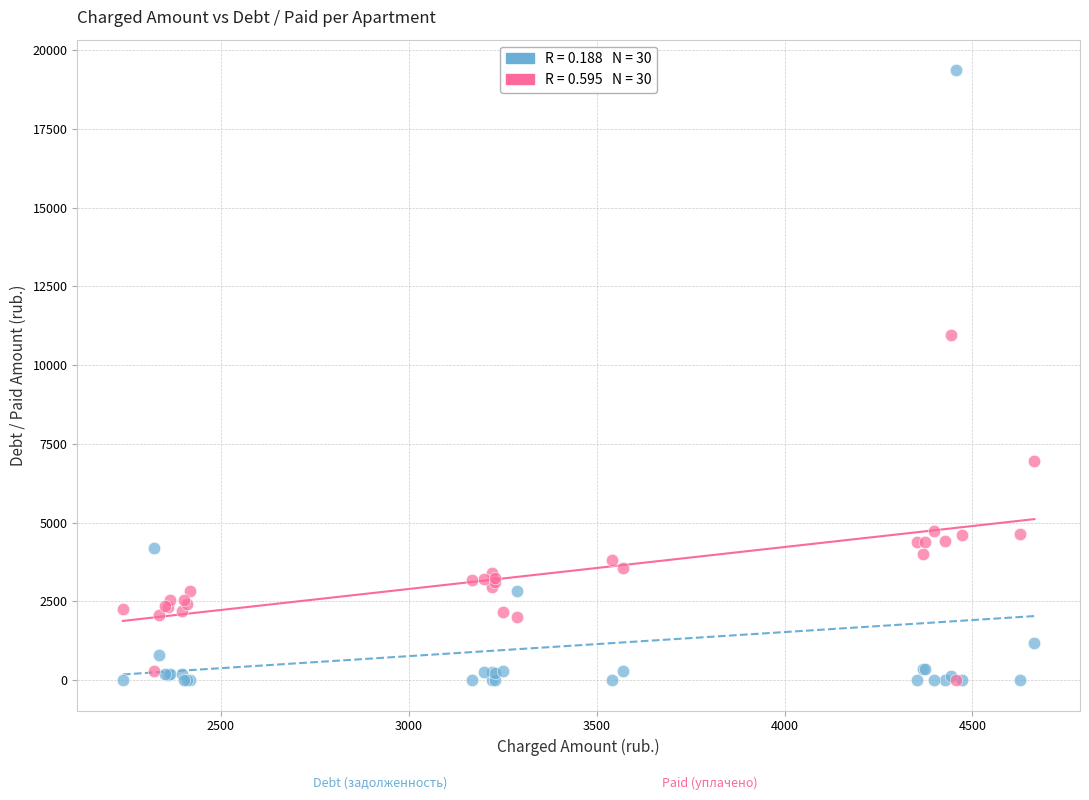

Across all series, what Y value is closest to 9682?

10951.4